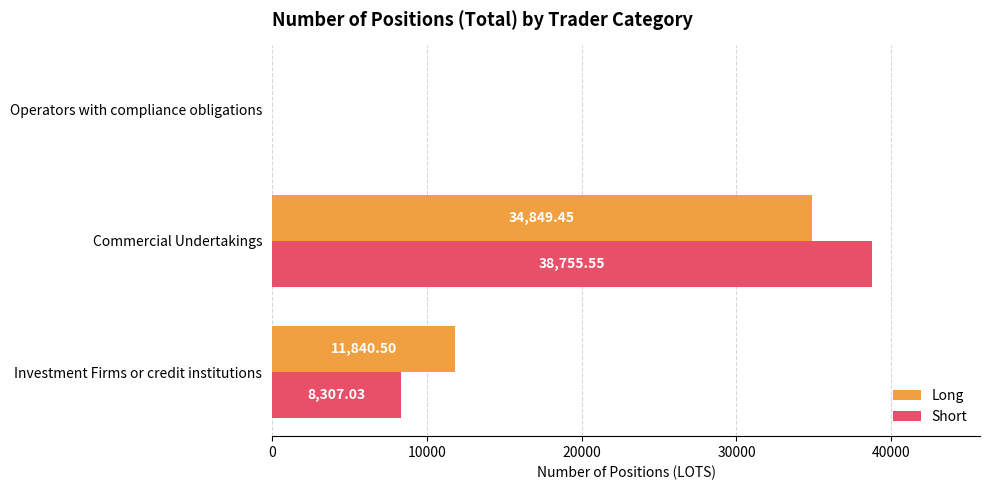

How many distinct data groups are displayed?

2